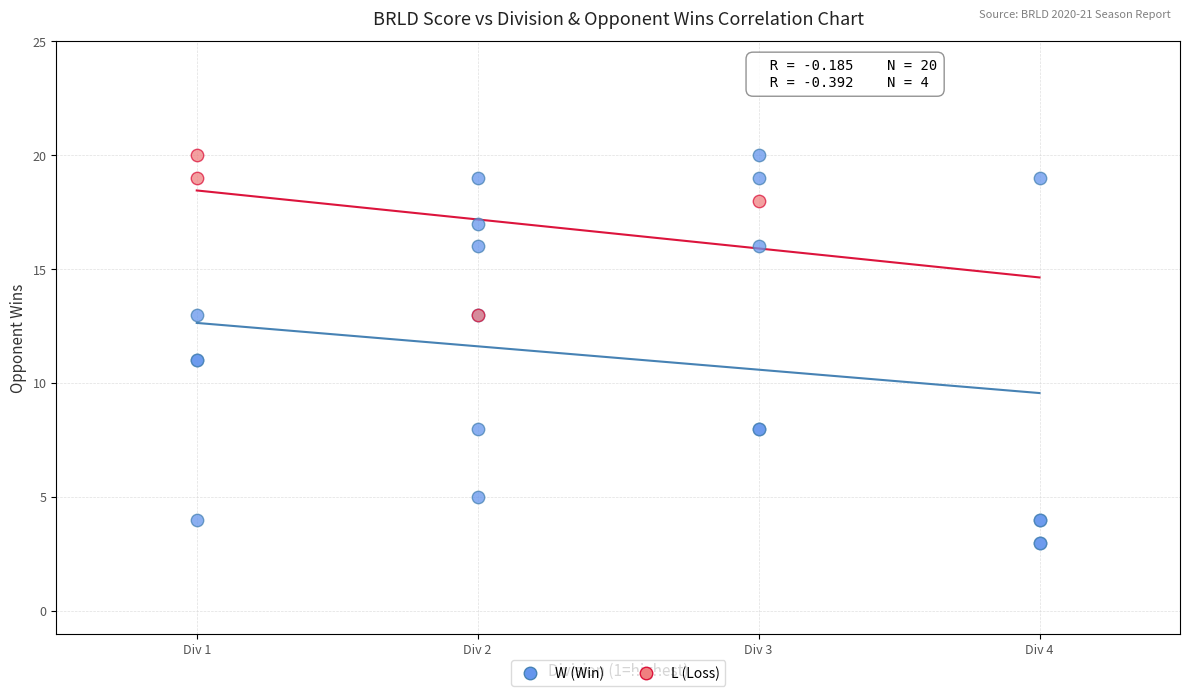

Which series reaches the minimum Y coordinate?

W (Win)